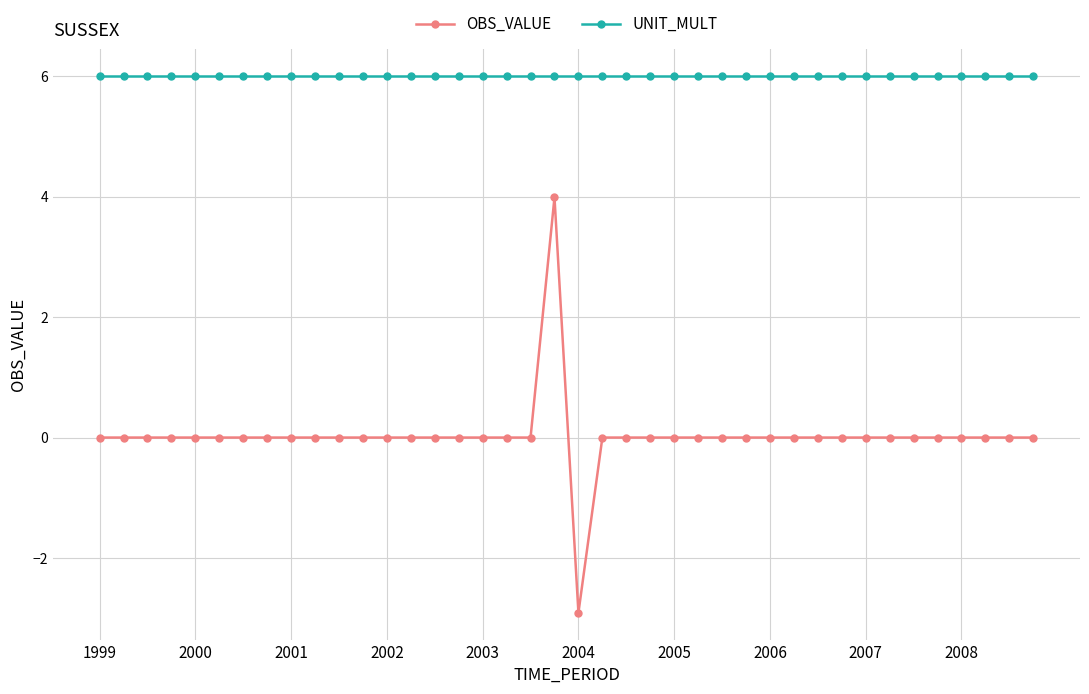

List the series in order of their overall mean, highest first.

UNIT_MULT, OBS_VALUE